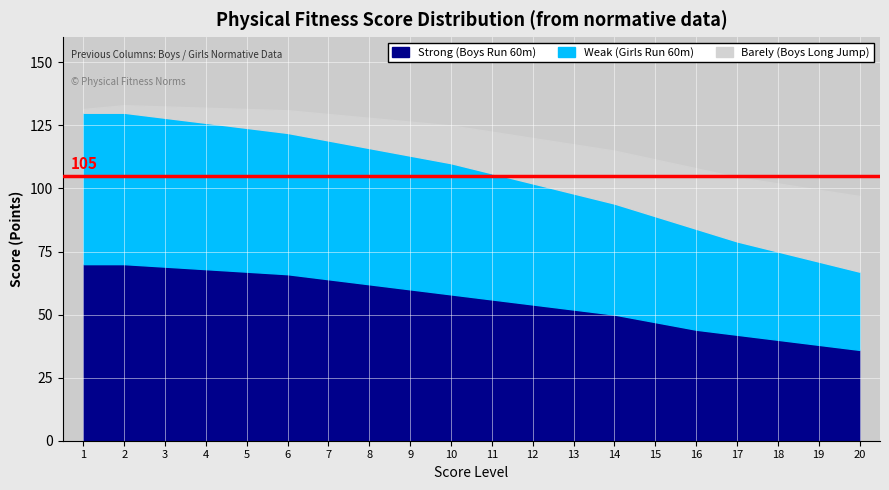

What is the highest value of the Strong (Boys Run 60m) series?

70.0